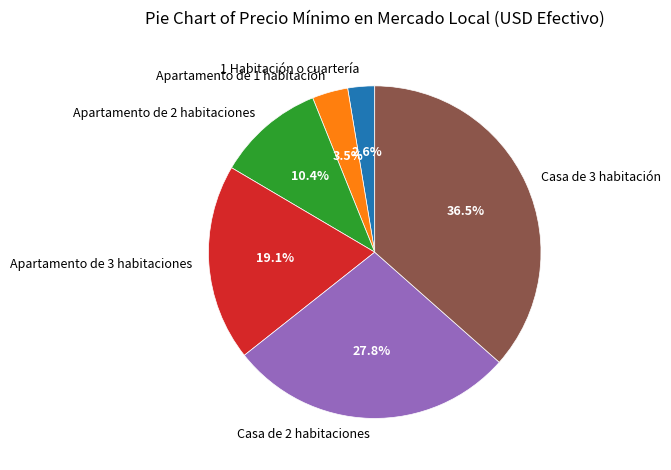

Which has a higher value, Casa de 3 habitación or Apartamento de 3 habitaciones?

Casa de 3 habitación